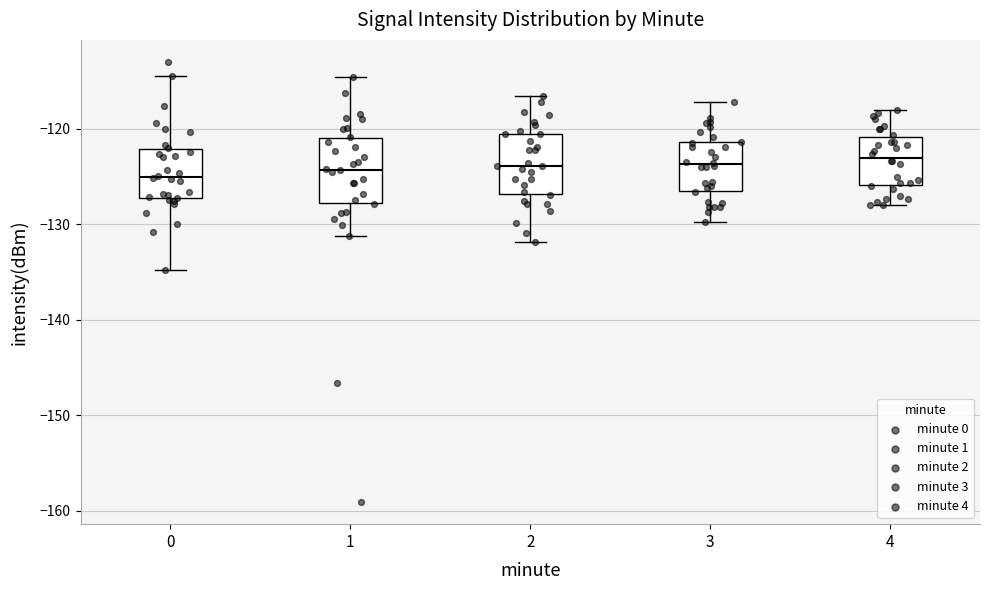

Where does the lower whisker of the box at x = 4 end on the y-axis? The values are not printed on the chart, so give them approximately, as read against the axis.

-128